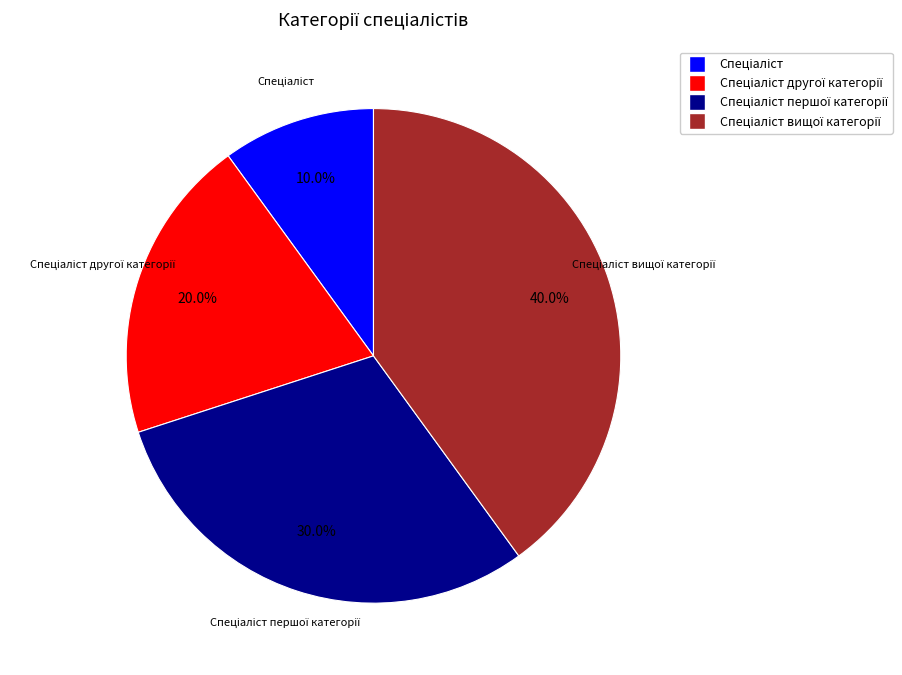

To the nearest percent, what is the average slice percentage?

25%